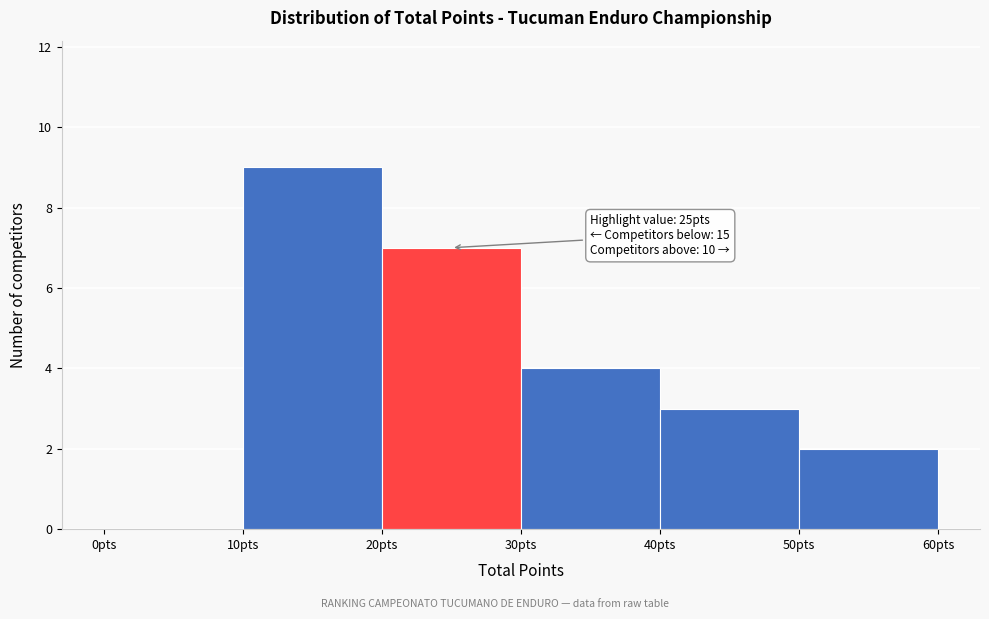

Which range on the x-axis has the tallest bar?

10 to 20